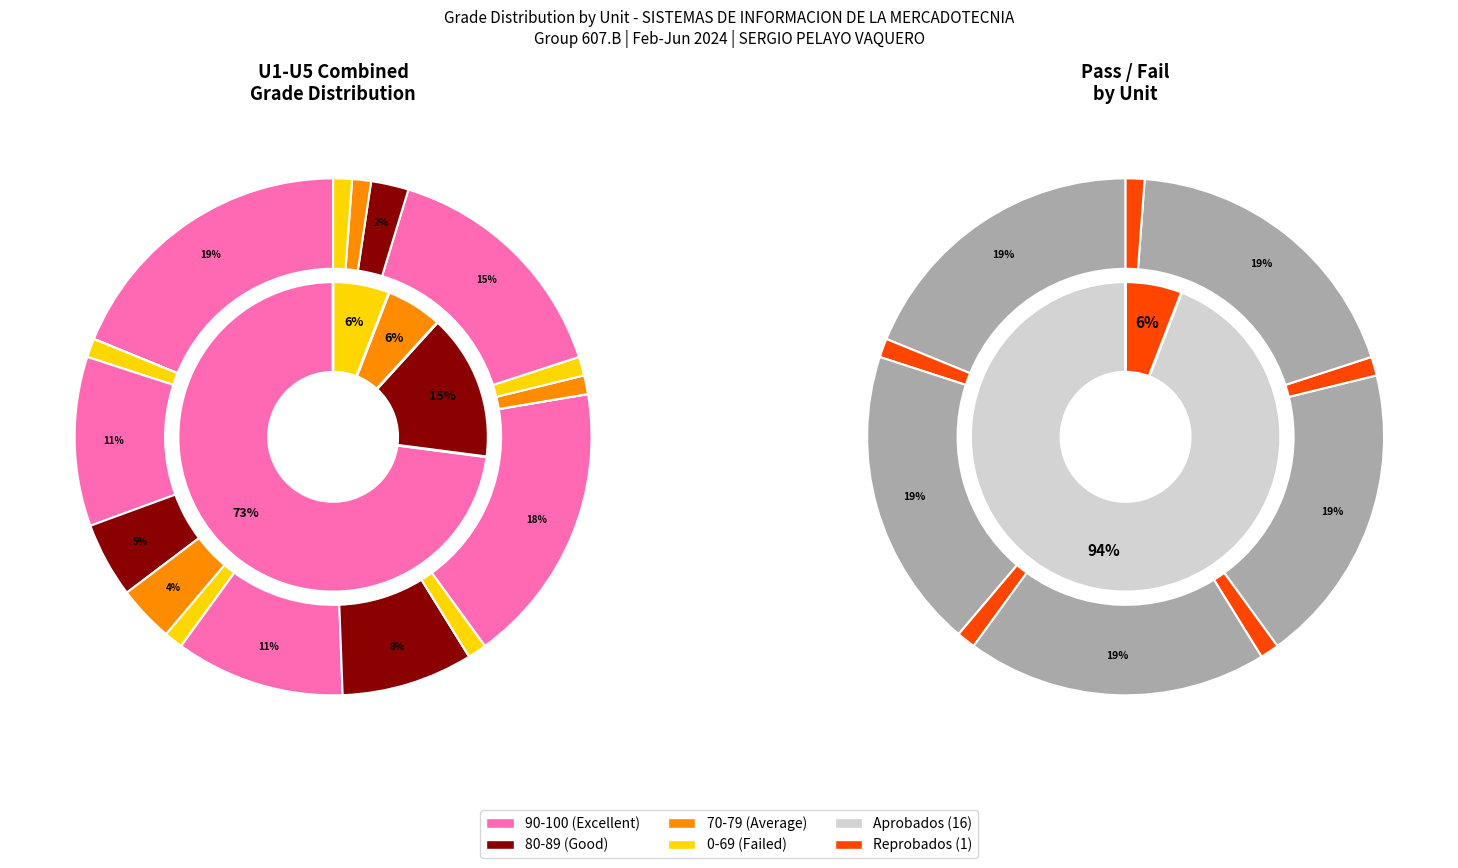

To the nearest percent, what percentage of the pie is 1?

6%